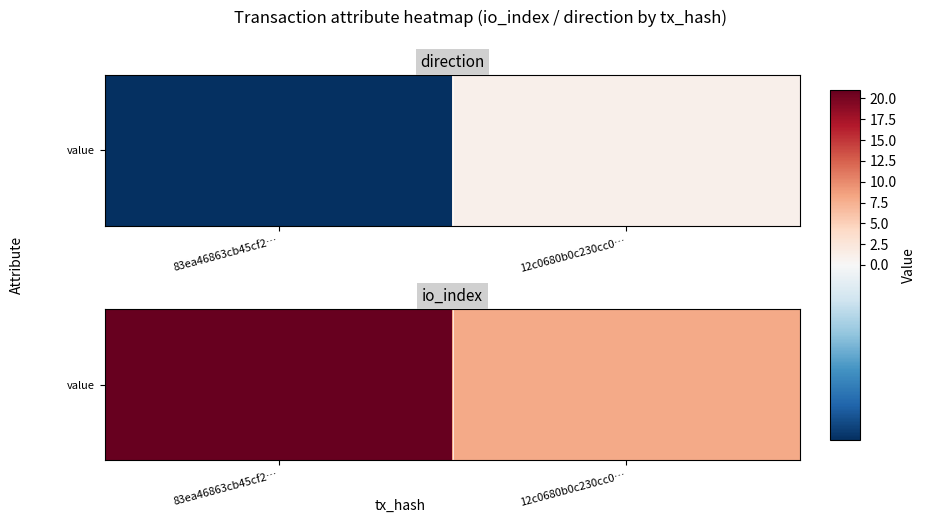

What is the average value?

14